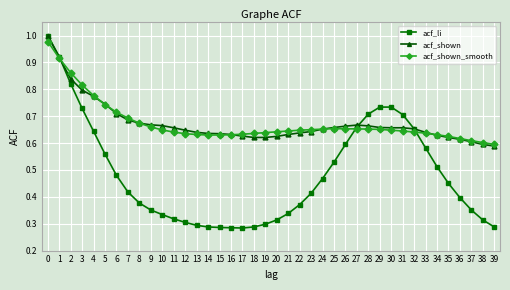

What is the total value across all series at 13?

1.6